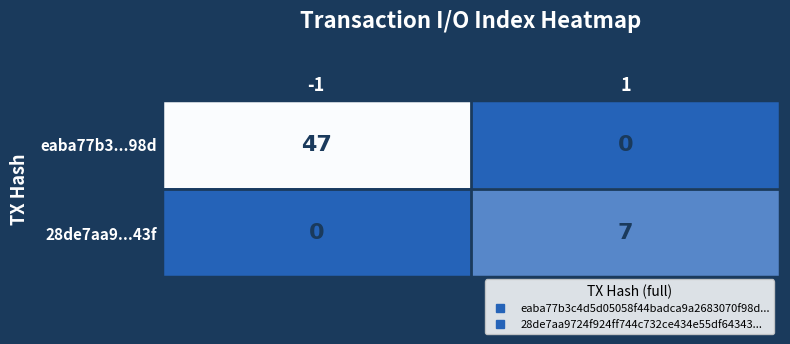

Reading right to left, what are all the values shown in this chart?

eaba77b3...98d: 1=0	-1=47
28de7aa9...43f: 1=7	-1=0